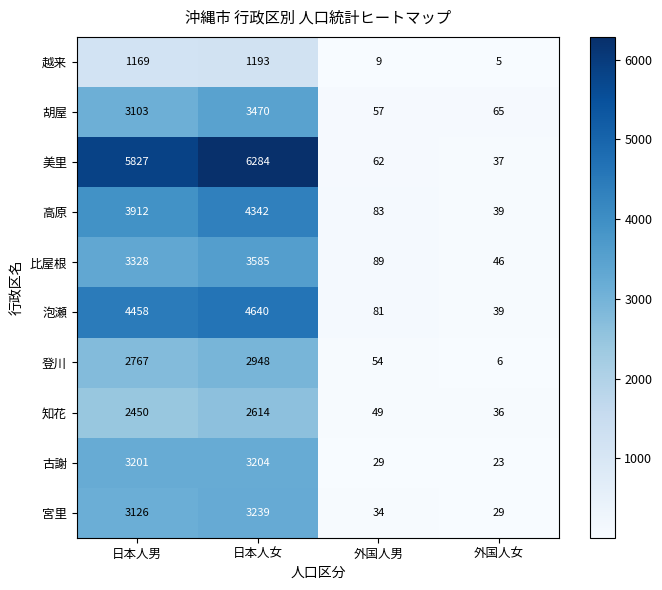

Which series changed the most between 日本人女 and 外国人女?

美里